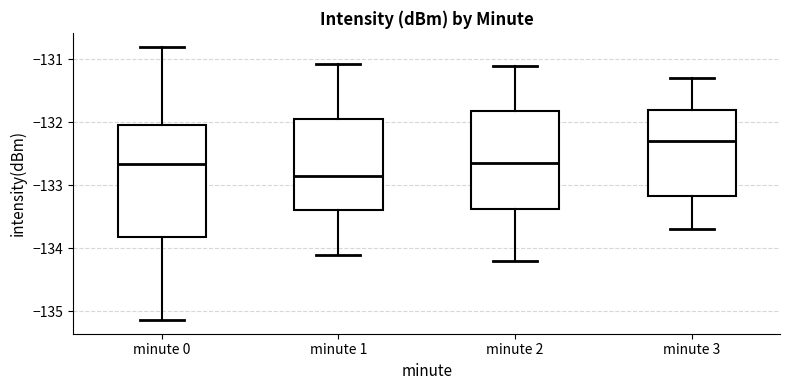

Reading left to right, read every box against the y-axis: the position of its median line, the range the box covers, and the ends of its whiskers. The values are not printed on the chart, so give them approximately, as read against the axis.

minute 0: median -132.7, box -133.8 to -132.0, whiskers -135.1 to -130.8
minute 1: median -132.8, box -133.4 to -131.9, whiskers -134.1 to -131.1
minute 2: median -132.6, box -133.4 to -131.8, whiskers -134.2 to -131.1
minute 3: median -132.3, box -133.2 to -131.8, whiskers -133.7 to -131.3